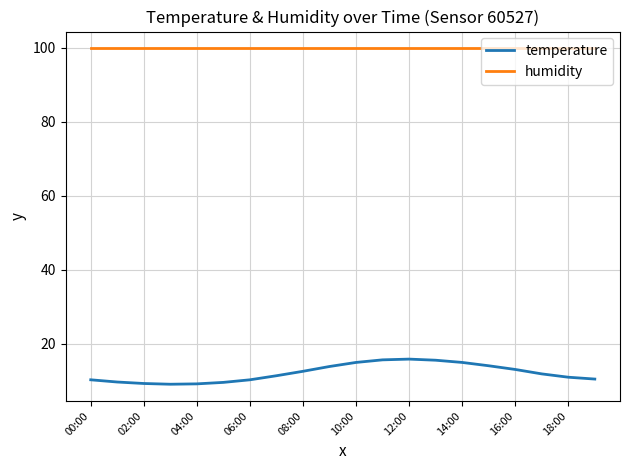

Which series has the widest spread of values?

temperature